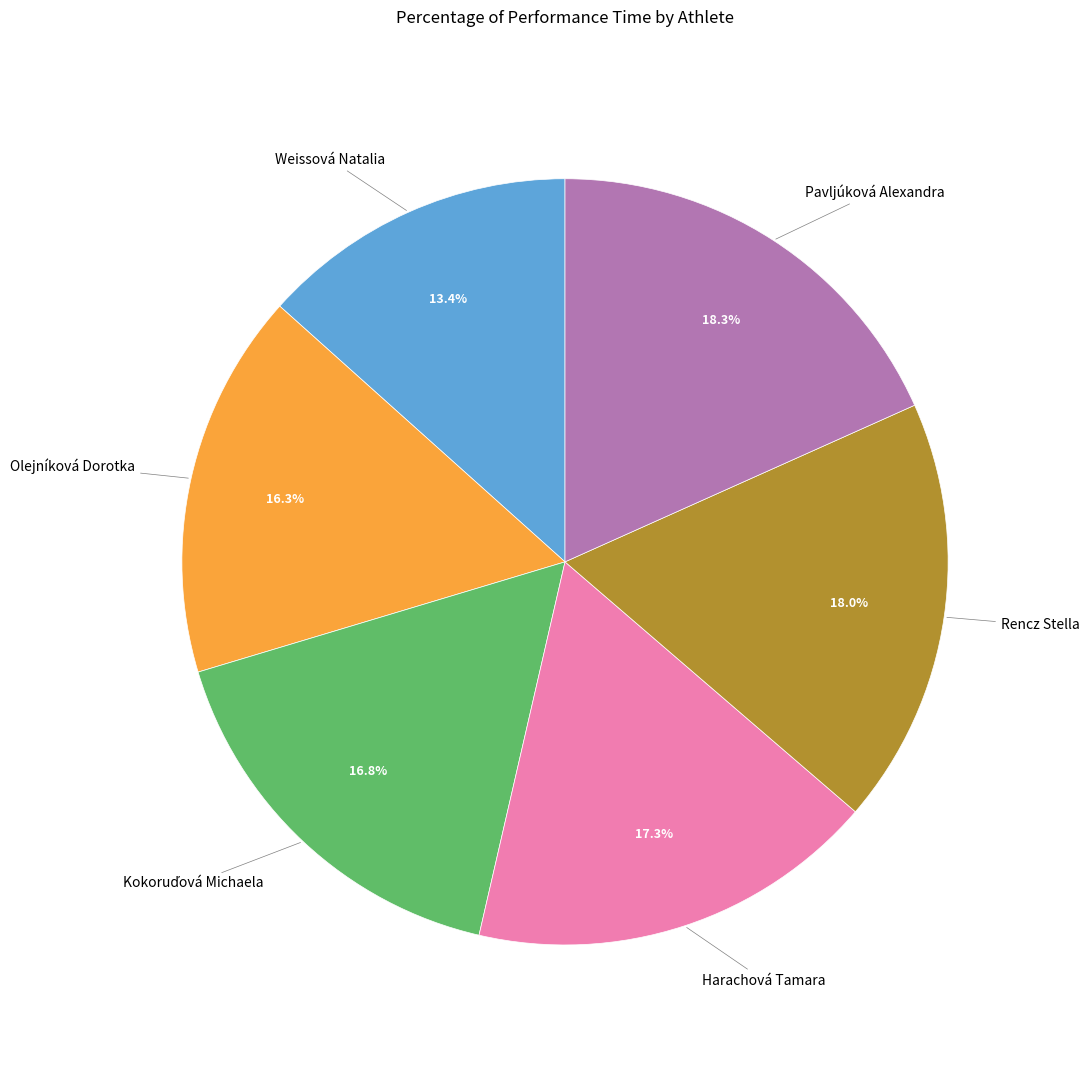

To the nearest percent, what is the difference between the largest and smallest slice percentages?

5%